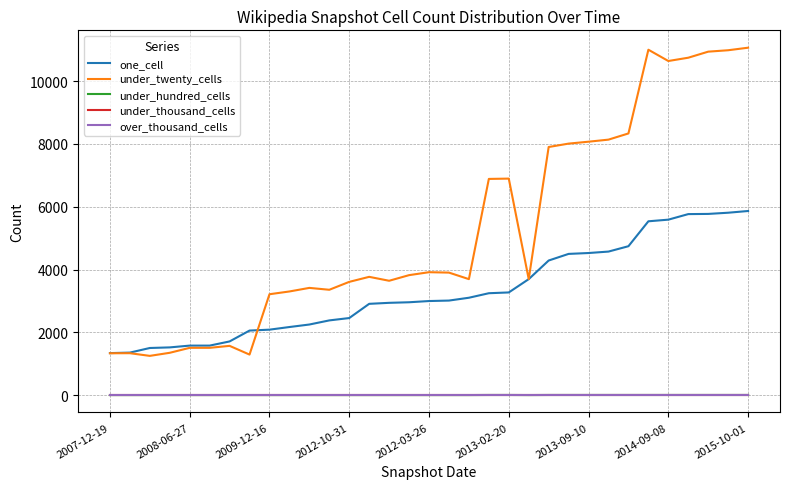

Does the chart display data point markers on the line(s)?

No